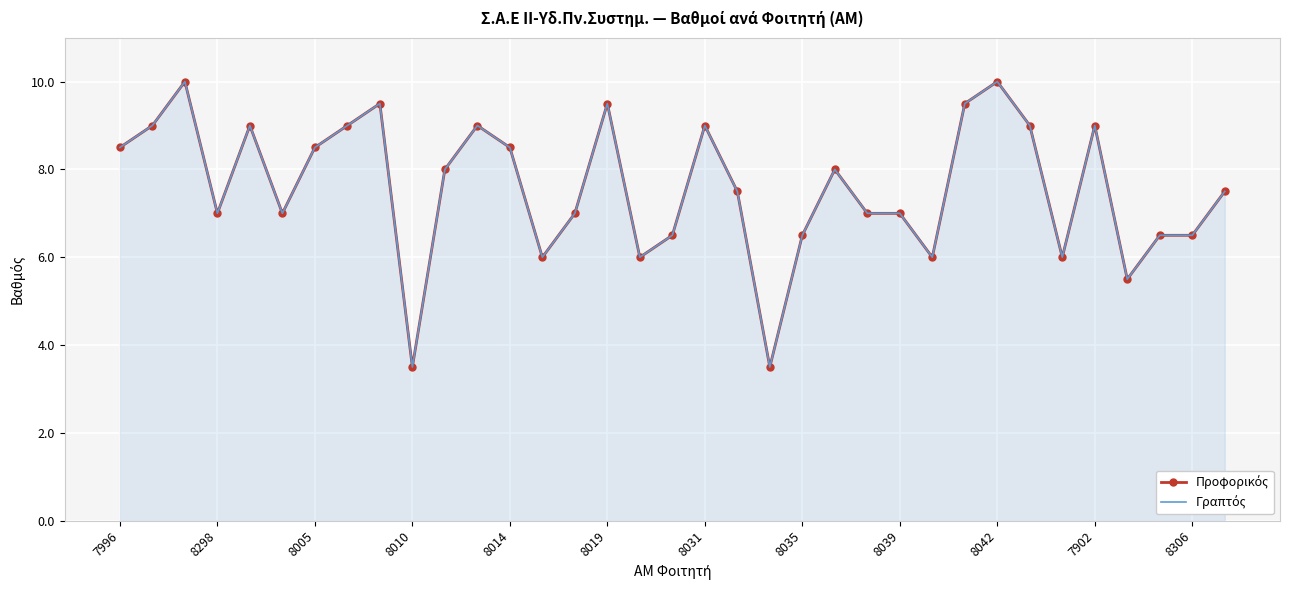

Rank the series at 8019 from lowest to highest value.

Προφορικός, Γραπτός